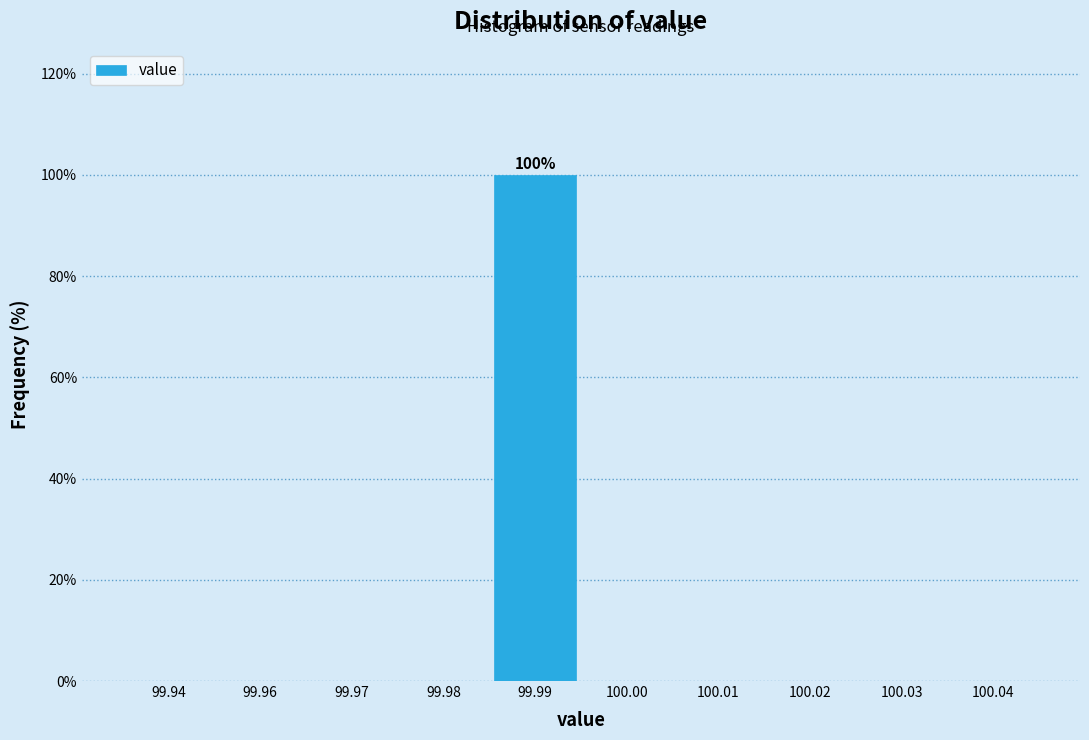

Reading left to right, transcribe all the data shown in this chart.

99.94=0	99.96=0	99.97=0	99.98=0	99.99=100	100.00=0	100.01=0	100.02=0	100.03=0	100.04=0